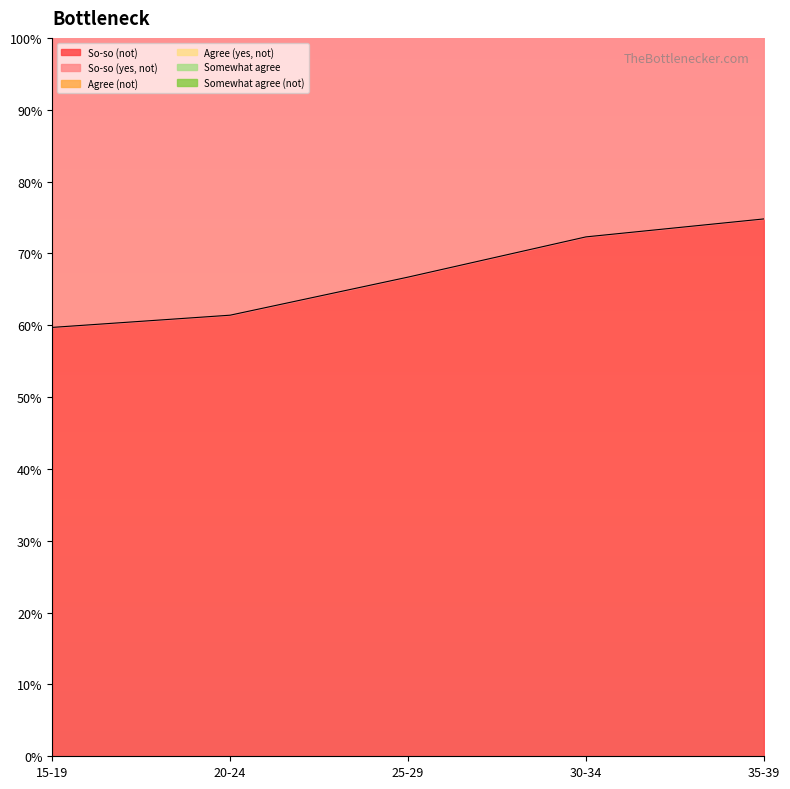

Is it true that So-so (not) equals 59.7 at 15-19?

True